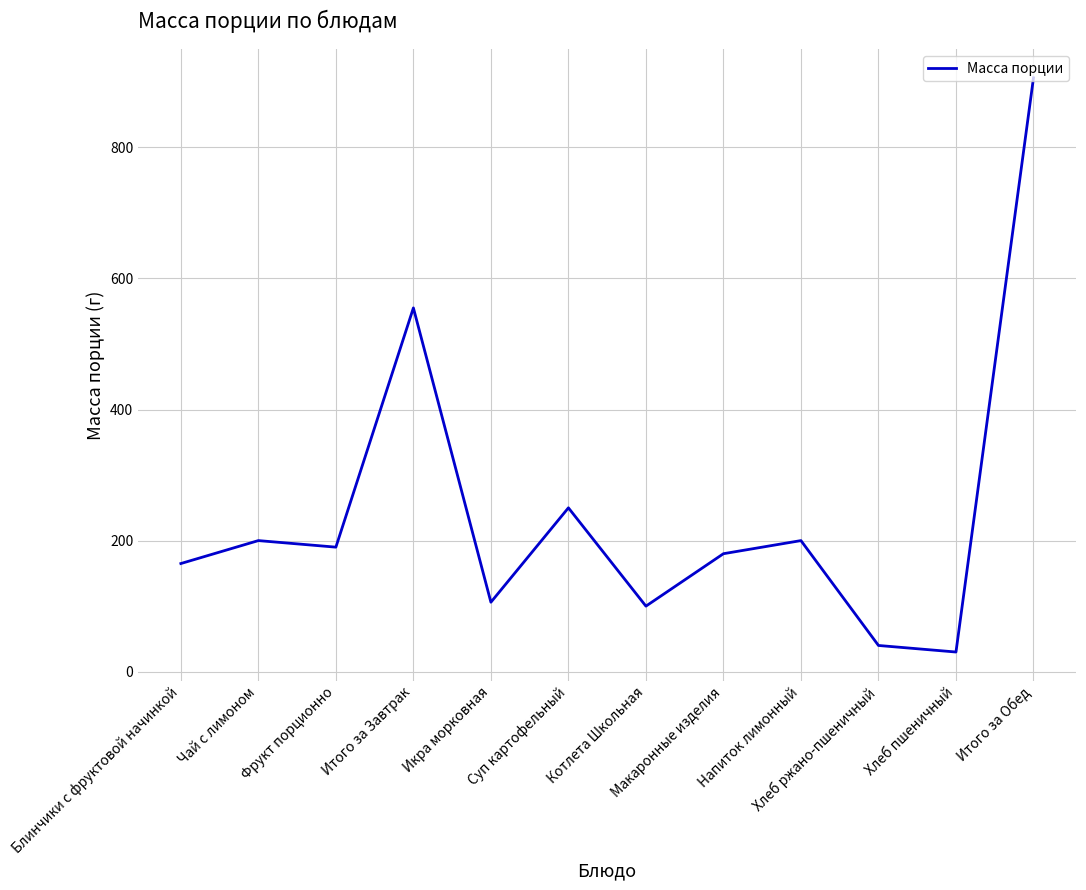

Which label corresponds to the largest value in the chart?

Итого за Обед